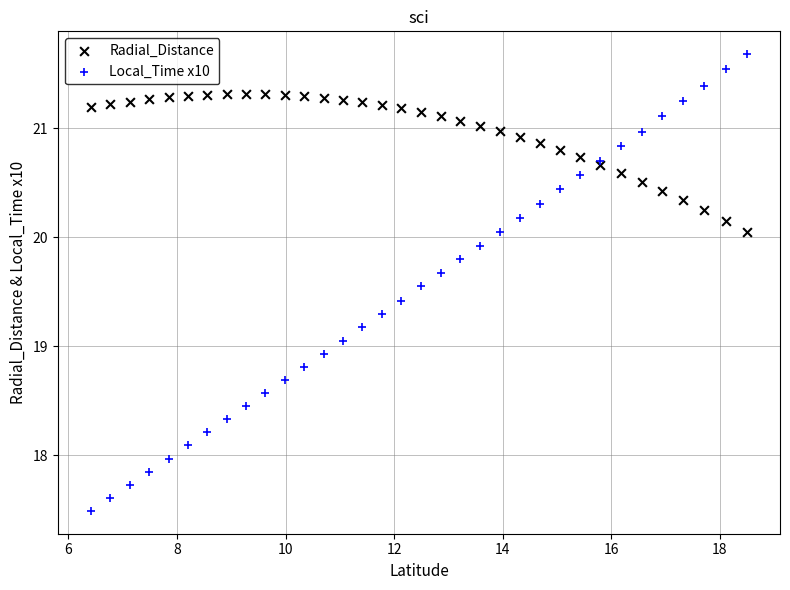

Which series reaches the minimum Y coordinate?

Local_Time x10